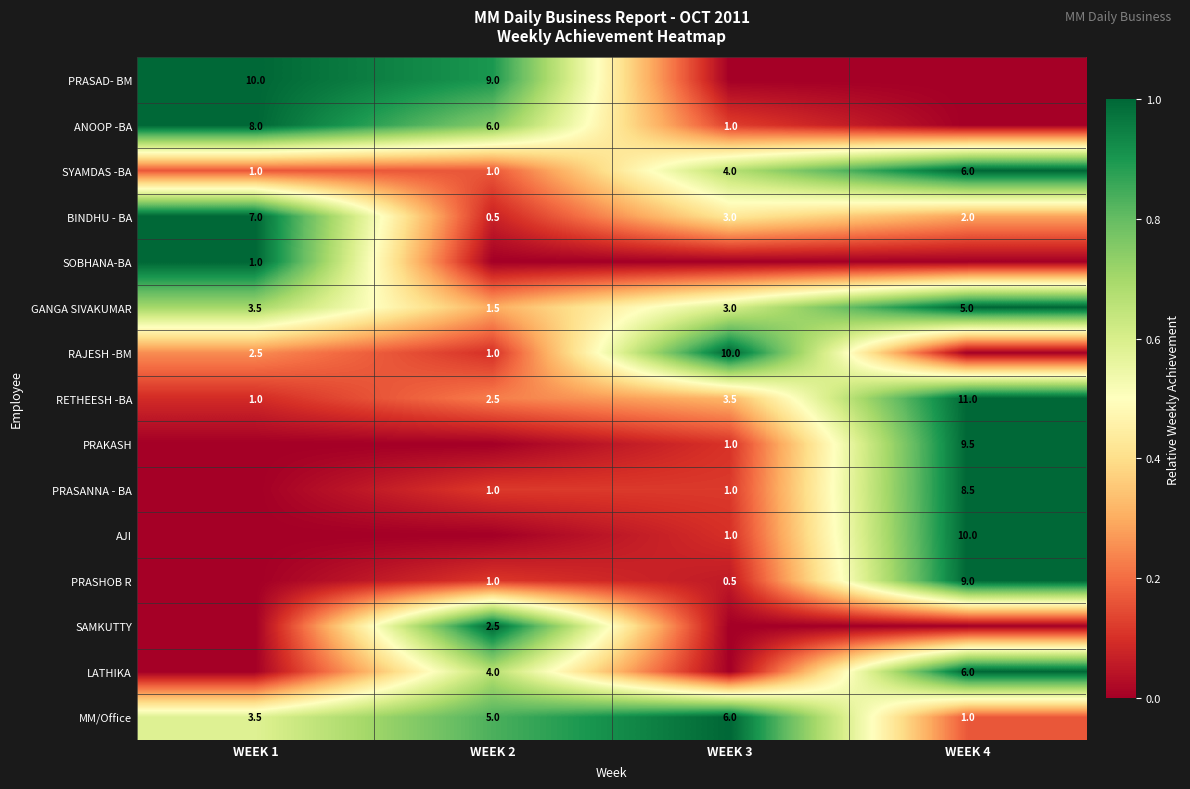

How many series are shown in this chart?

15